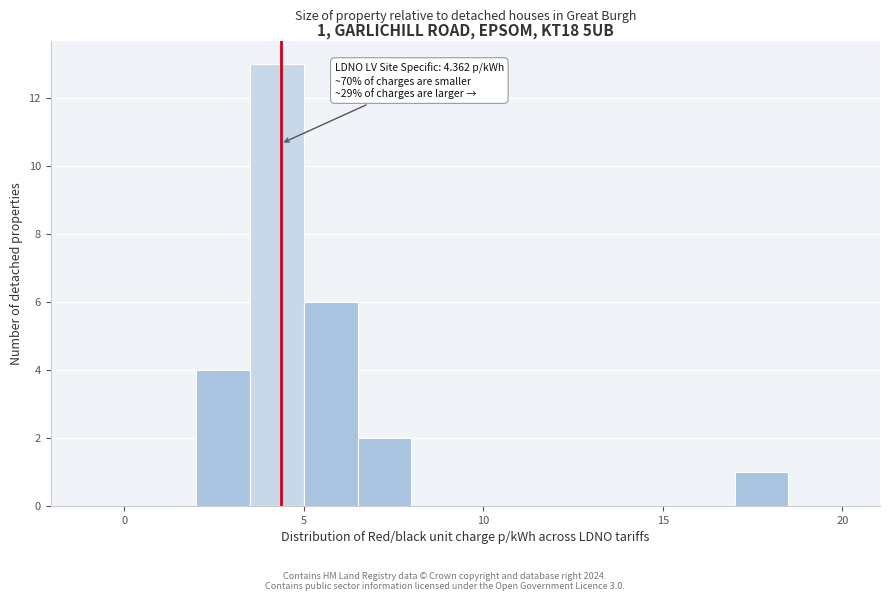

Around what value on the x-axis is the tallest bar? Give the approximate position of its centre, as read against the axis.

4.5